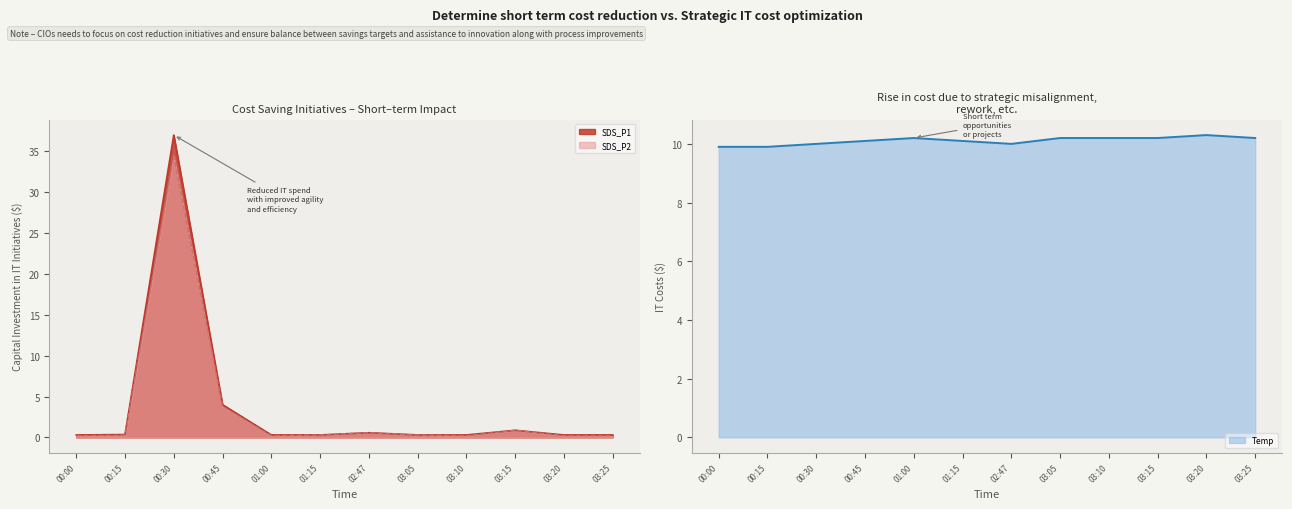

True or false: SDS_P2 and SDS_P1 cross at least once.

False